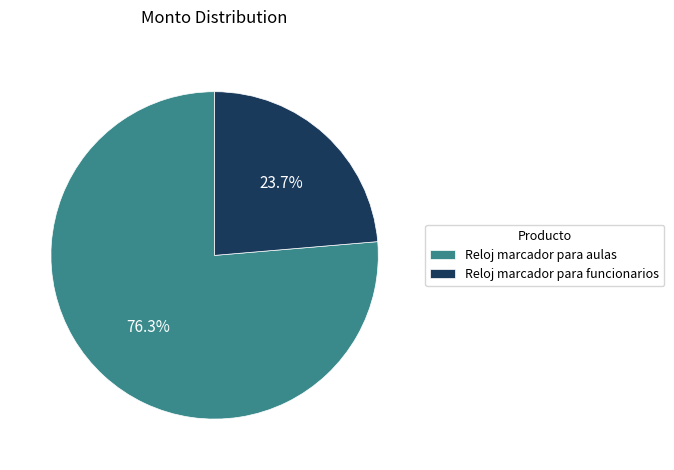

Count the number of slices in the pie.

2